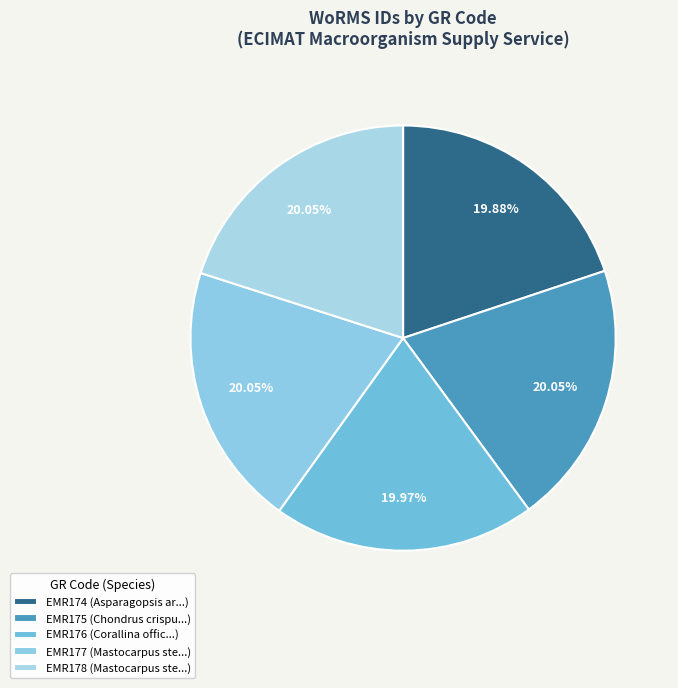

Count the number of slices in the pie.

5